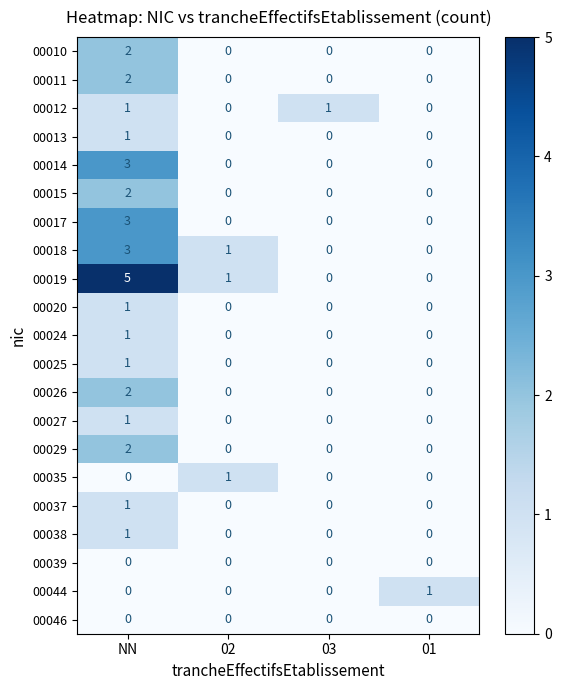

At which category is the sum across all series the highest?

NN